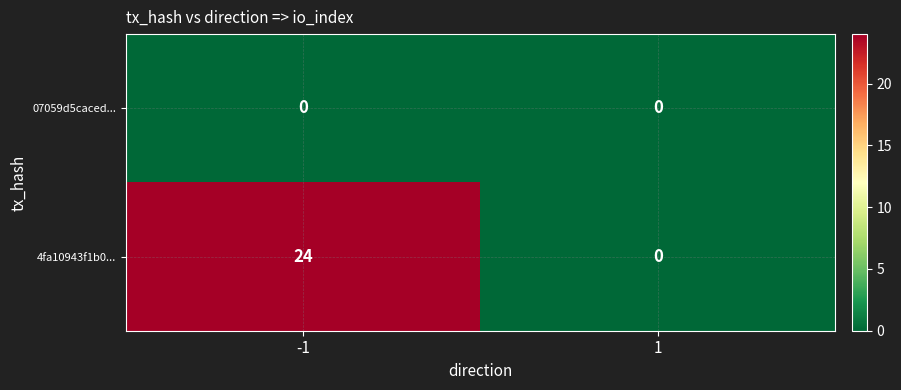

How many distinct data groups are displayed?

2